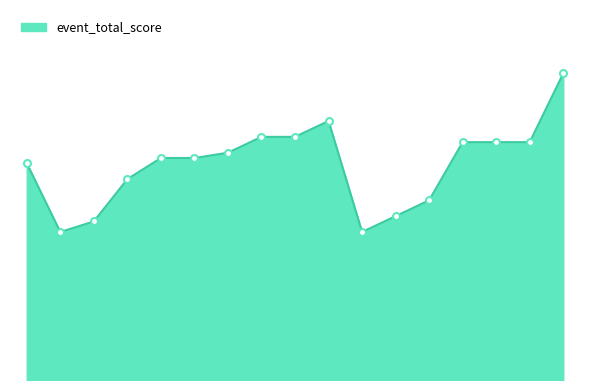

Reading left to right, list all the values displayed in this chart.

Kody=41	Blake Swan=28	Oliver Colhoun=30	Axel McLeod=38	Jackson Foote=42	Miriam Hudson=42	Tane Turoa=43	Matua Turoa=46	Oliver larking=46	Darcy Johnston=49	Zaxen McInally=28	Charlie TW=31	Malachi Regassa=34	Charlotte Montiel=45	Nico Wansink=45	William Hudson=45	Ariana Turoa=58